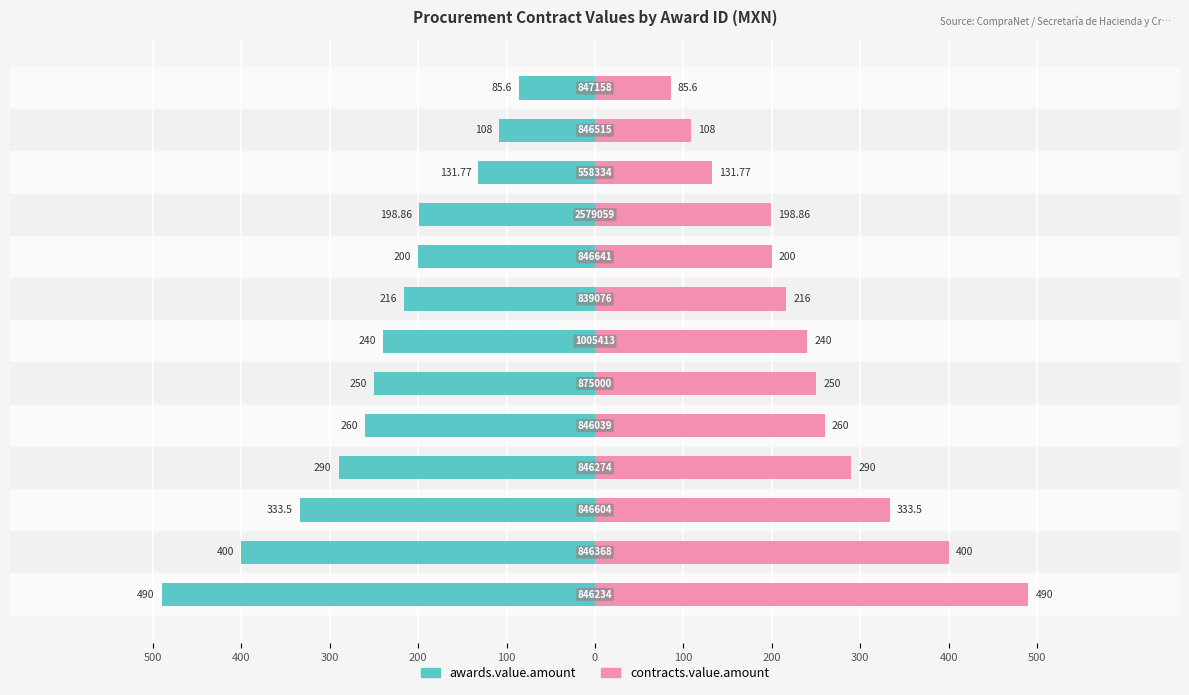

Rank the series at 100 from lowest to highest value.

awards.value.amount, contracts.value.amount